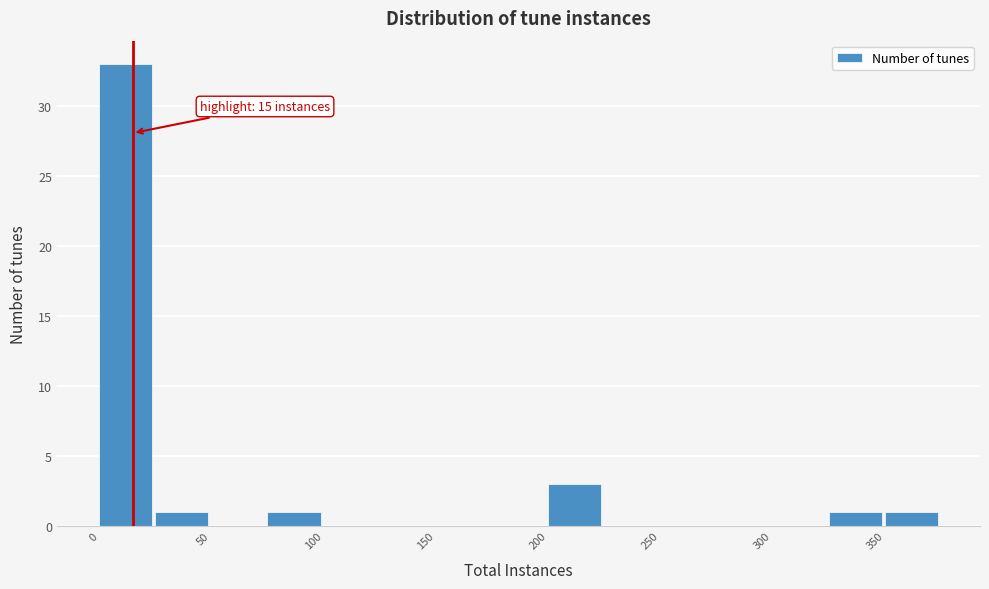

Over which range of the x-axis is the bar tallest?

0 to 25